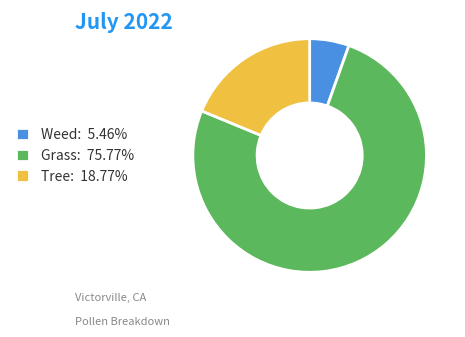

Is there a majority slice in this chart?

Yes